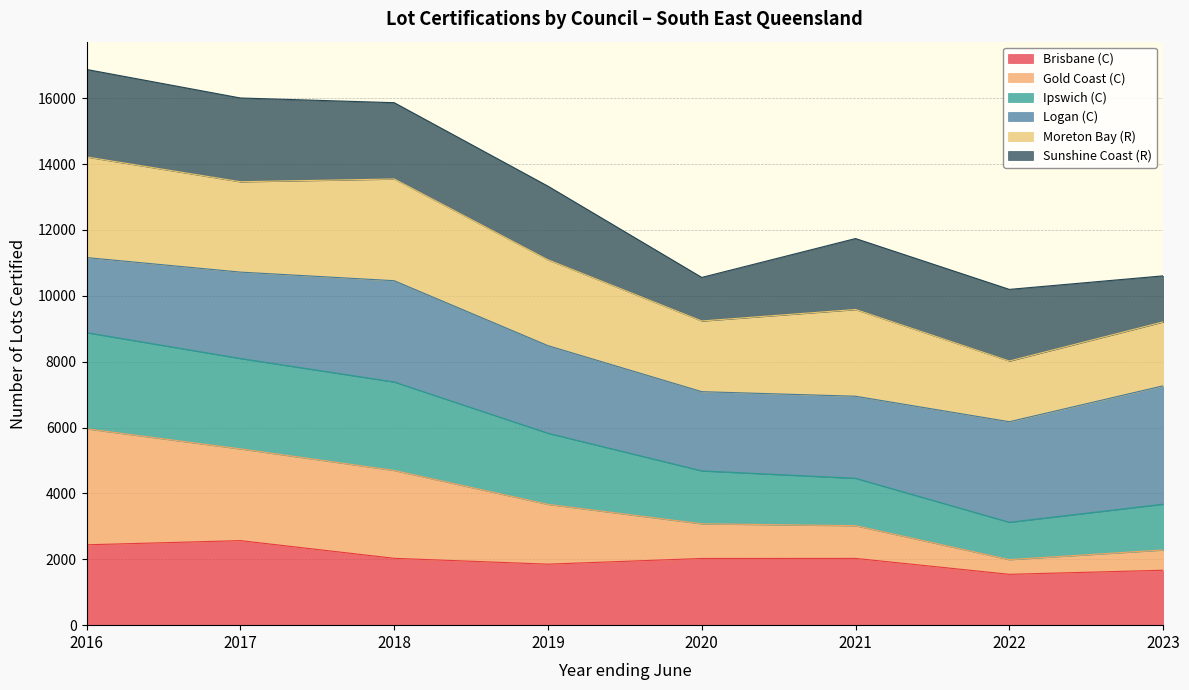

What is the lowest value of the Brisbane (C) series?

1544